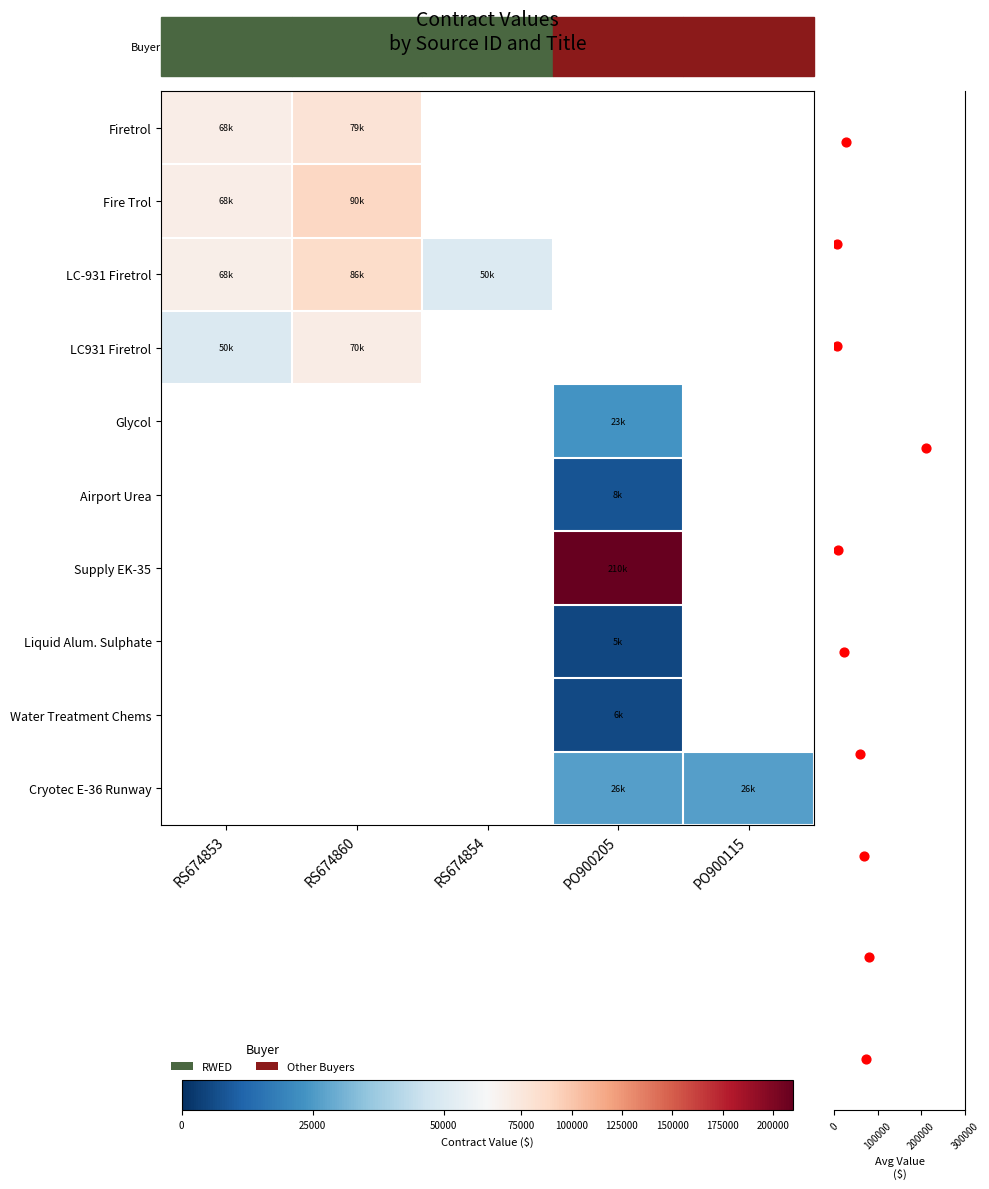

What is the maximum value shown in the chart?

210000.0